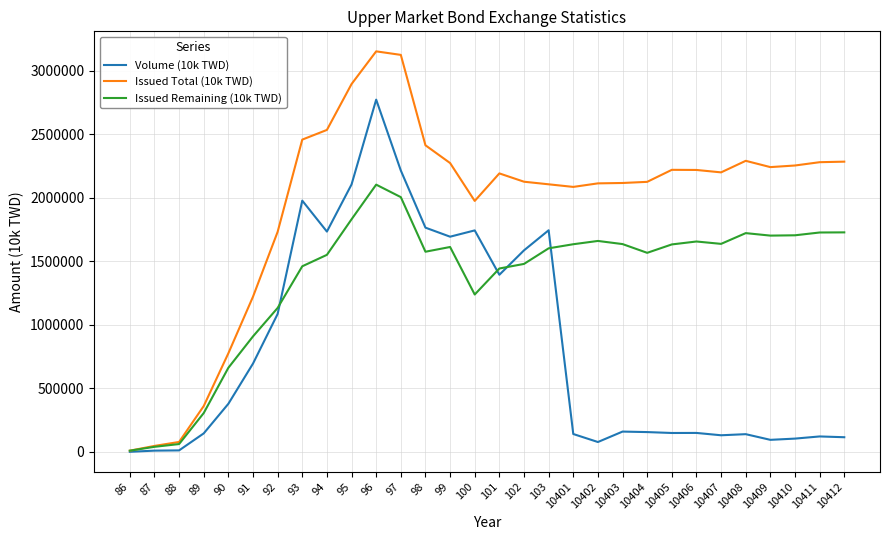

Does the chart have visible grid lines?

Yes